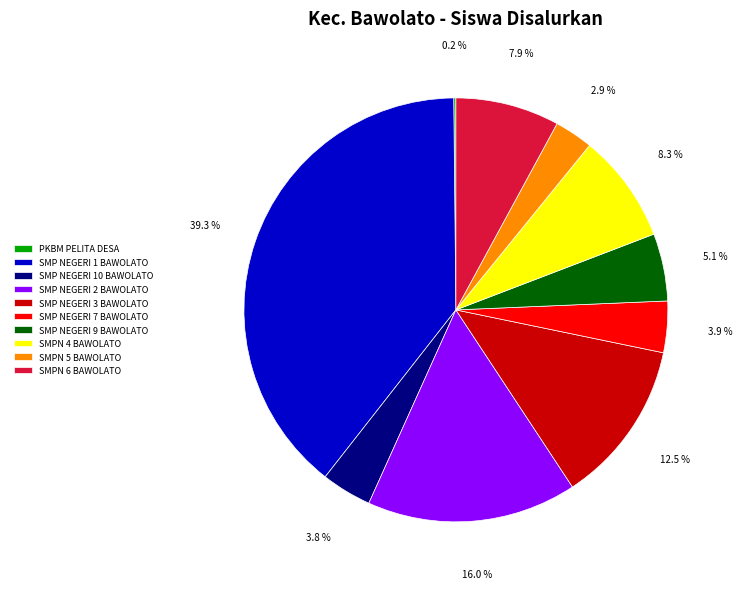

What is the ratio of the value at SMP NEGERI 9 BAWOLATO to the value at SMPN 6 BAWOLATO?

0.6